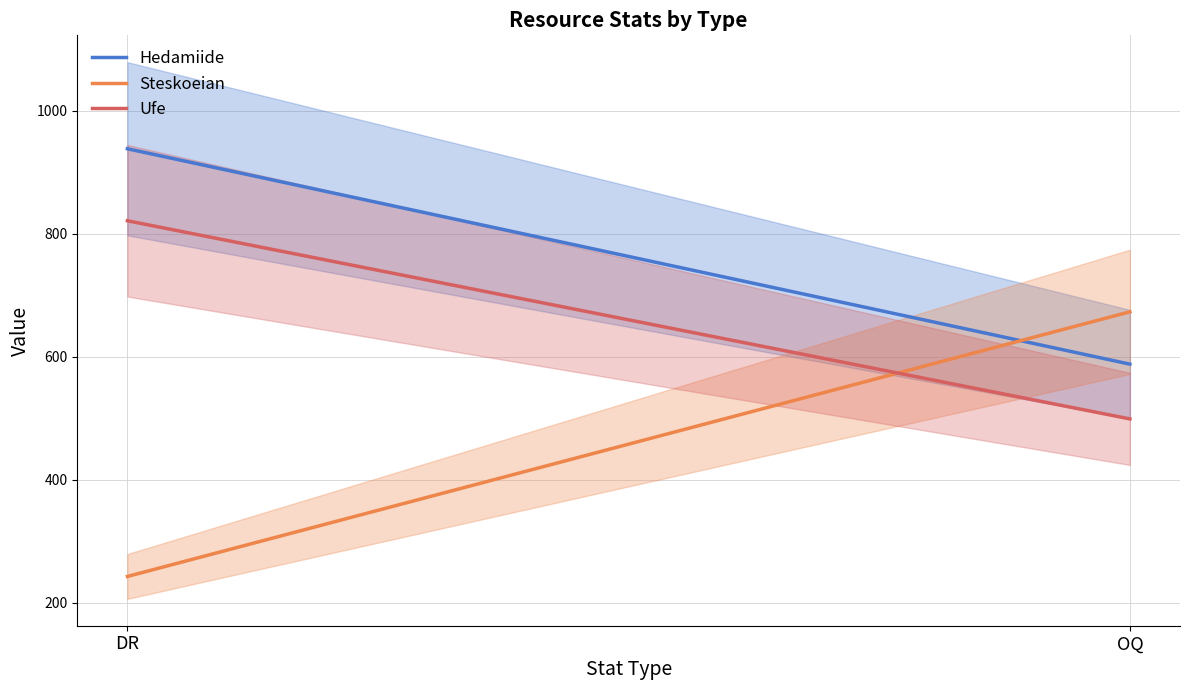

What is the value of the Hedamiide point at the 2nd from the left?

588